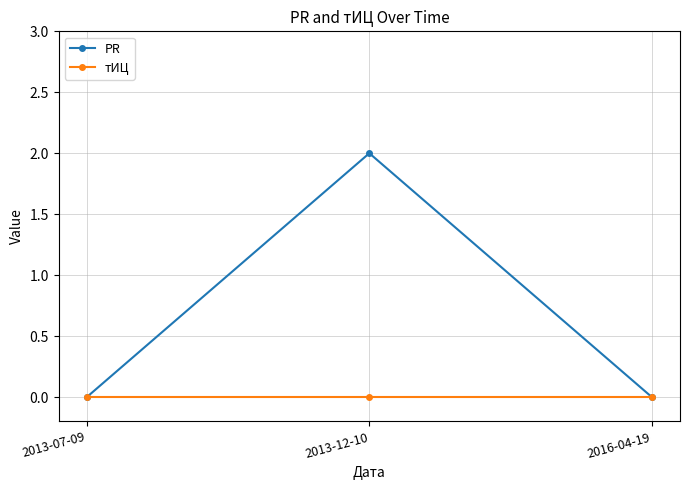

Rank the series by their maximum value, from highest to lowest.

PR, тИЦ